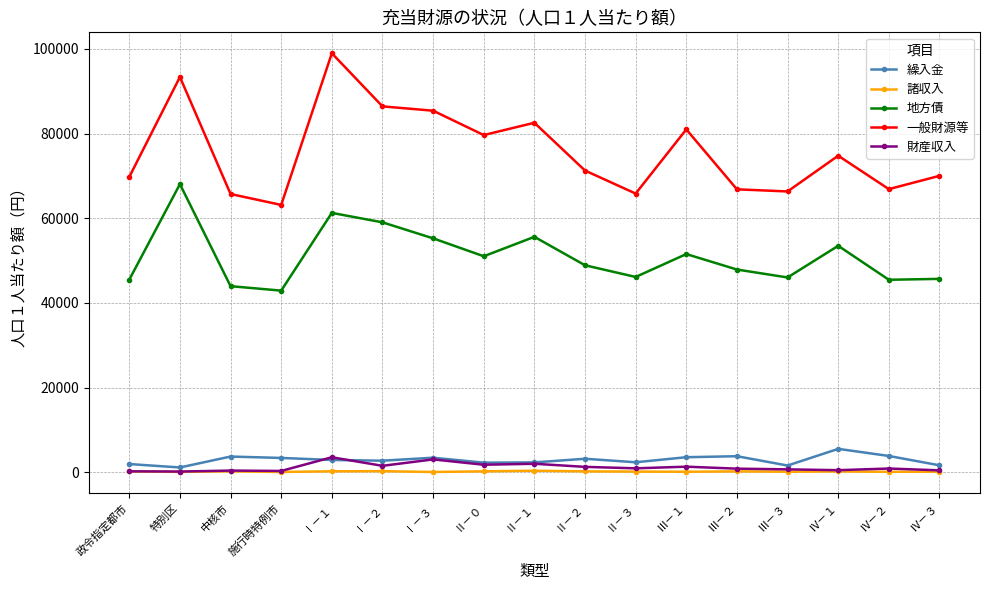

True or false: 一般財源等 and 地方債 intersect in this chart.

False